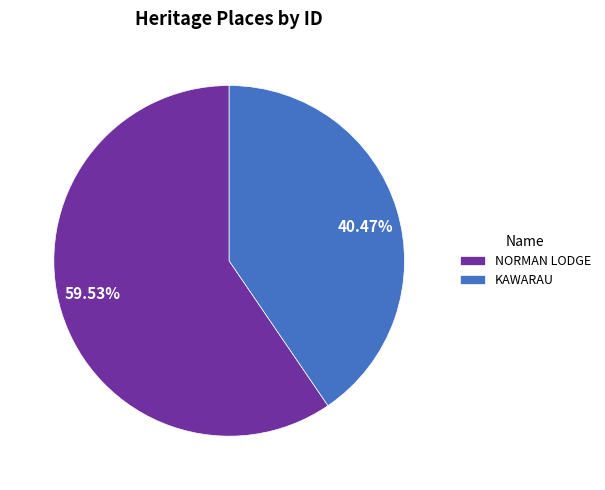

What percentage is the KAWARAU slice, to the nearest percent?

40%